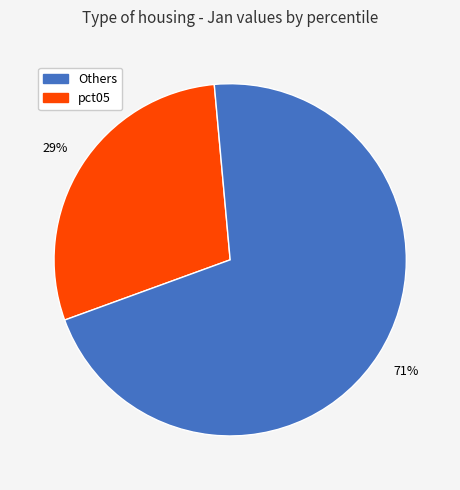

Is there a majority slice in this chart?

Yes